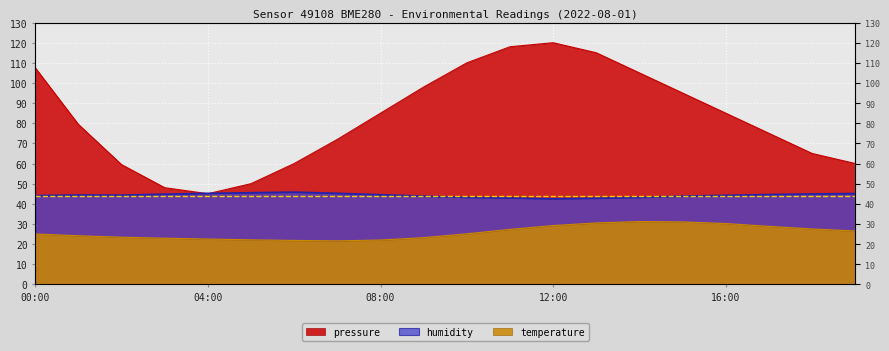

What position from the left is 08:00?

9